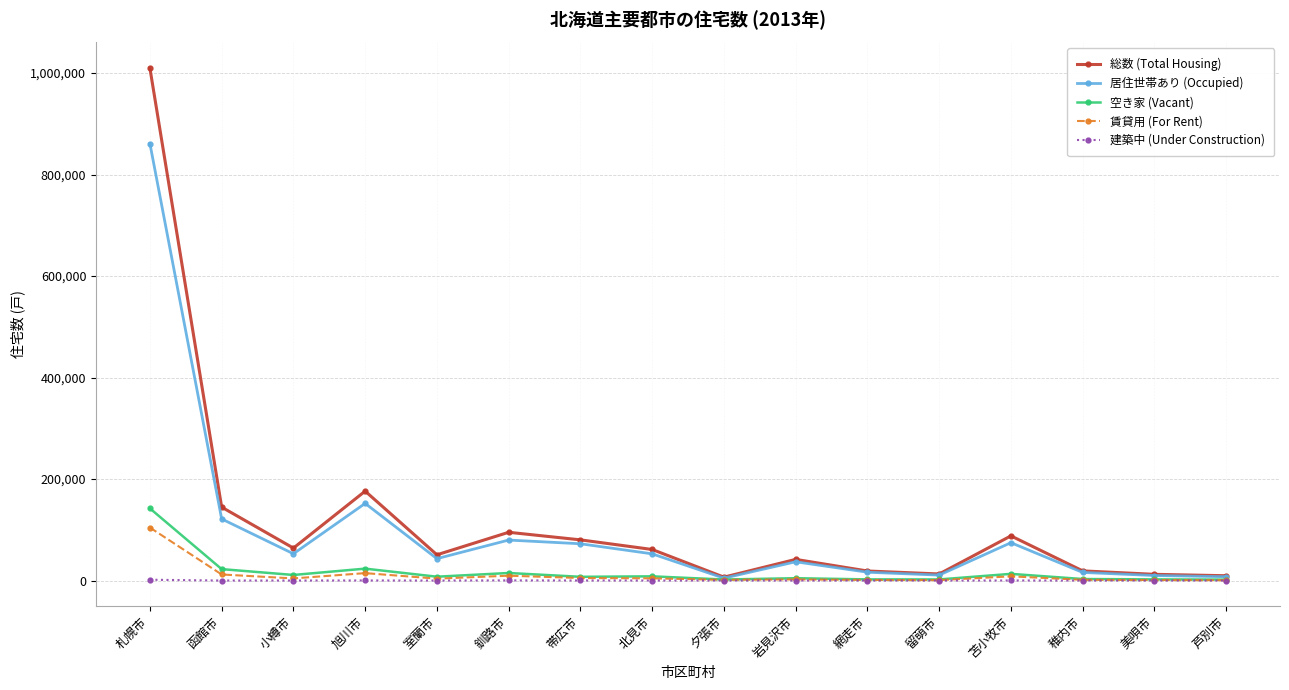

What is the value of the 居住世帯あり (Occupied) point at the 5th from the left?

43160